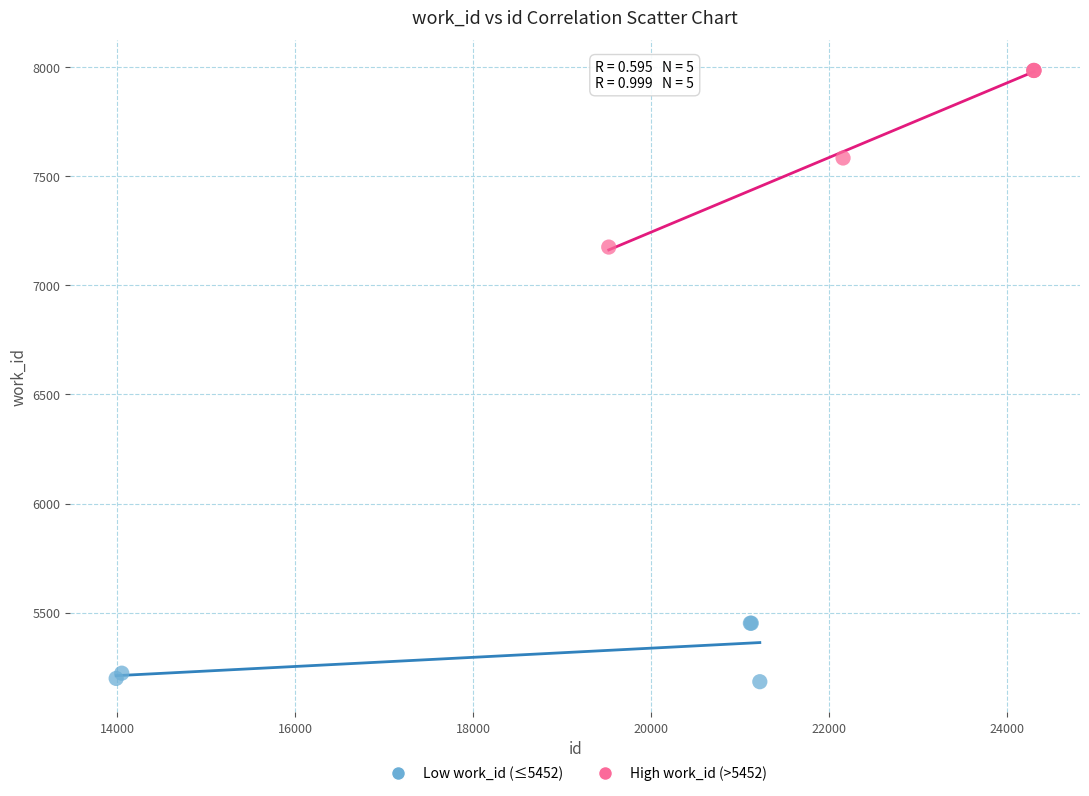

Which series contains the highest Y value?

High work_id (>5452)